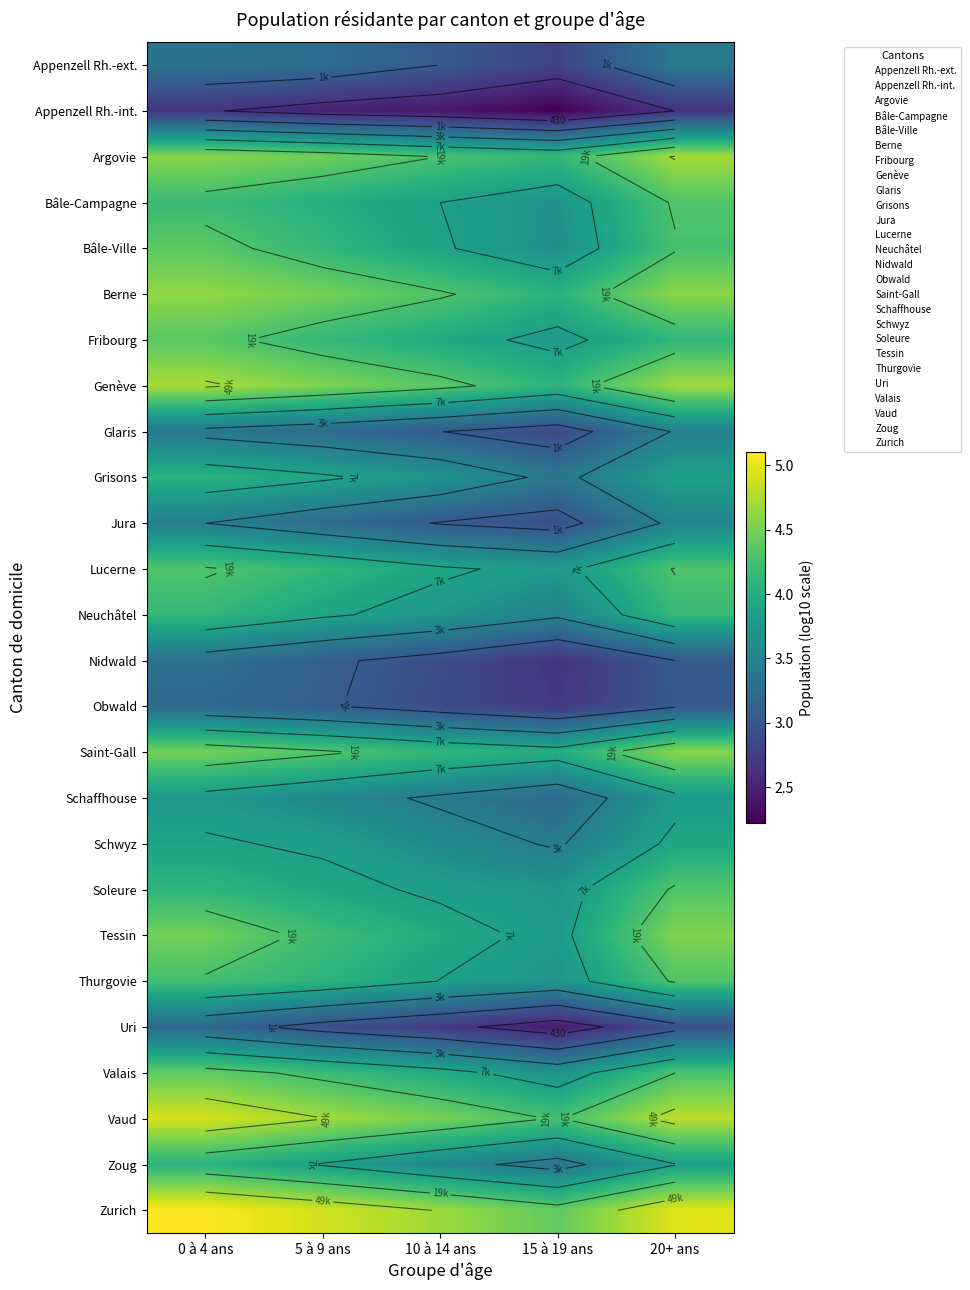

Which label corresponds to the smallest value in the chart?

15 à 19 ans